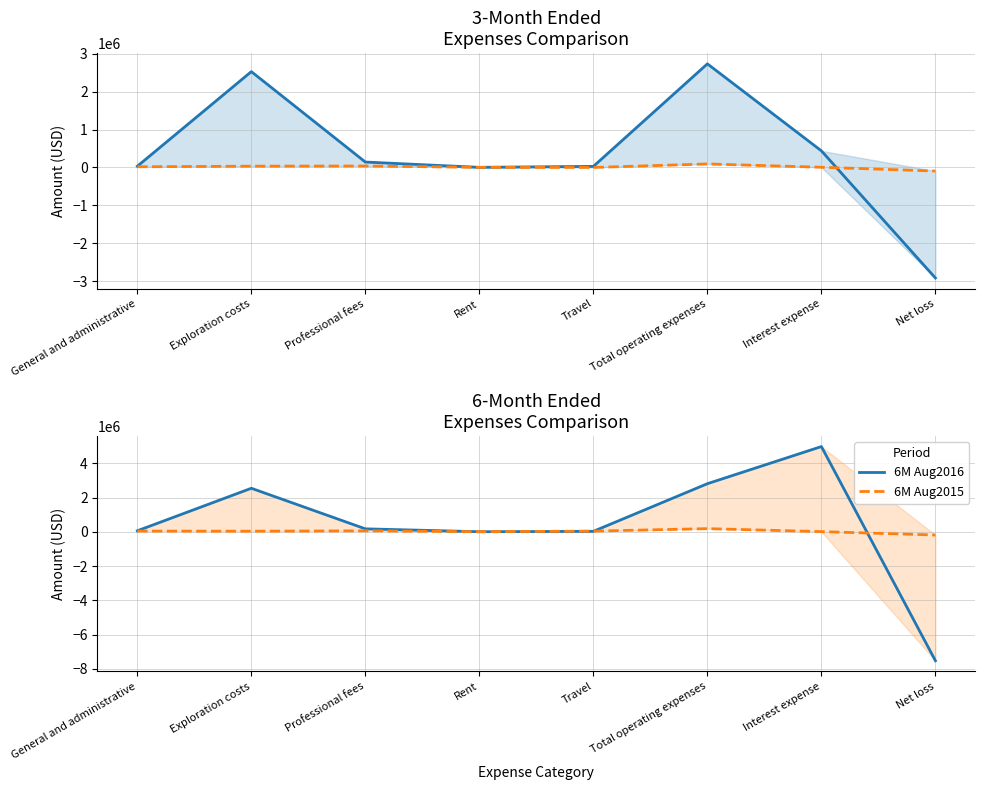

Reading left to right, what are all the values shown in this chart?

3M Aug2016: General and administrative=32046	Exploration costs=2531704	Professional fees=142728	Rent=2545	Travel=28118	Total operating expenses=2737141	Interest expense=438426	Net loss=-2920836
3M Aug2015: General and administrative=17868	Exploration costs=33747	Professional fees=38066	Rent=3089	Travel=0	Total operating expenses=92770	Interest expense=5270	Net loss=-94725
6M Aug2016: General and administrative=59635	Exploration costs=2542228	Professional fees=173710	Rent=5087	Travel=28401	Total operating expenses=2809061	Interest expense=4976891	Net loss=-7526583
6M Aug2015: General and administrative=43484	Exploration costs=36297	Professional fees=56733	Rent=8615	Travel=40000	Total operating expenses=185129	Interest expense=10613	Net loss=-186844